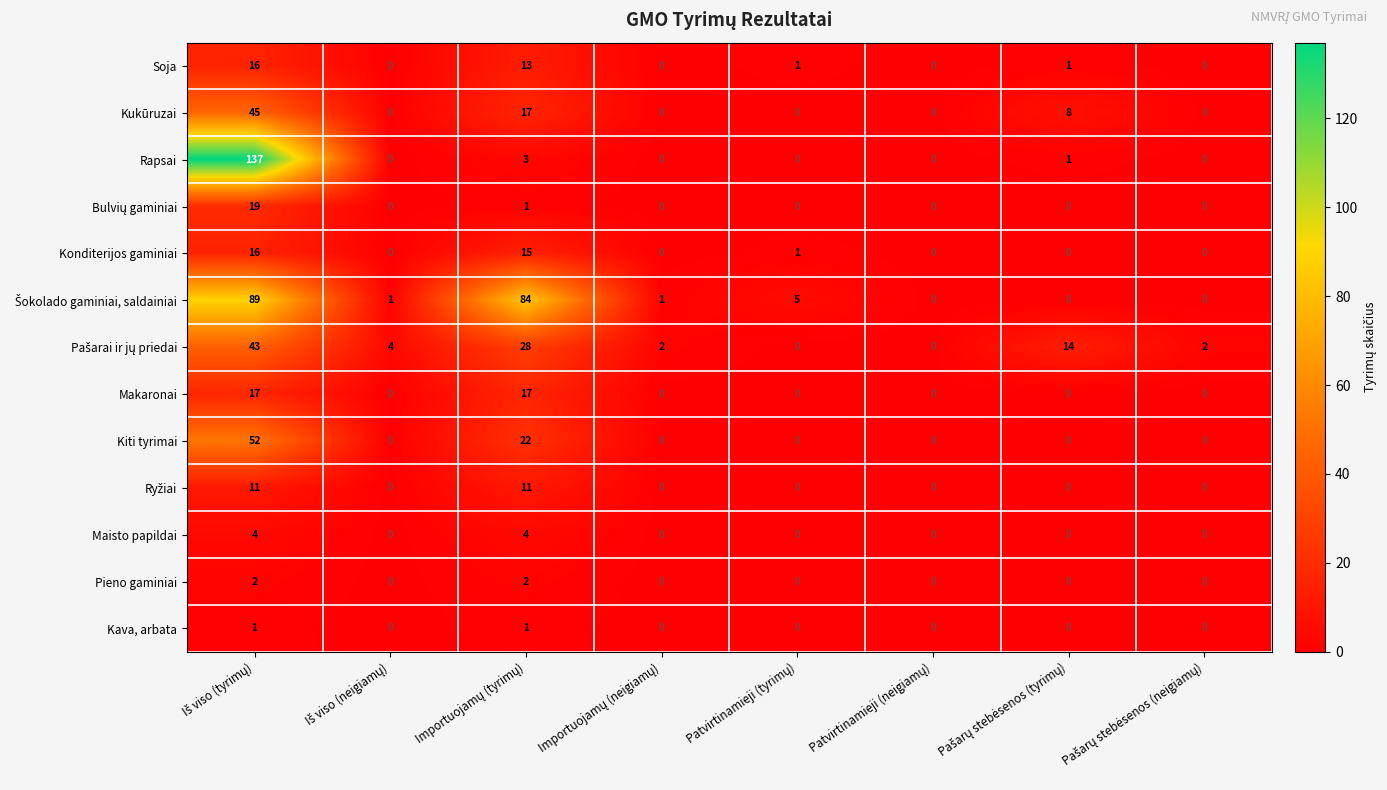

Count the Makaronai values in the range 0 to 17.

8